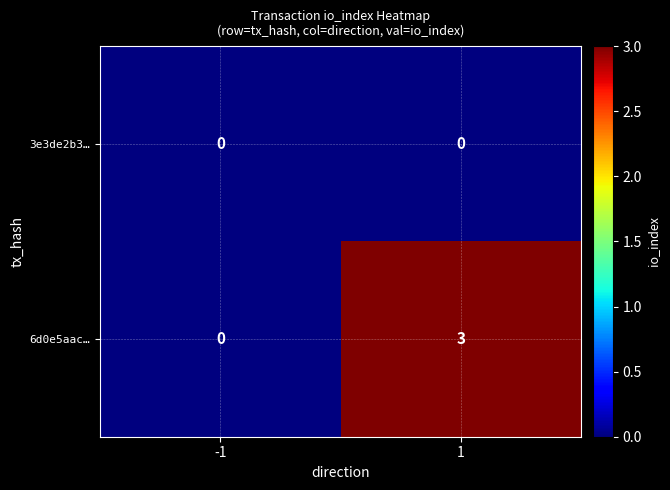

The value of 6d0e5aac… at -1 is 1. True or false?

False